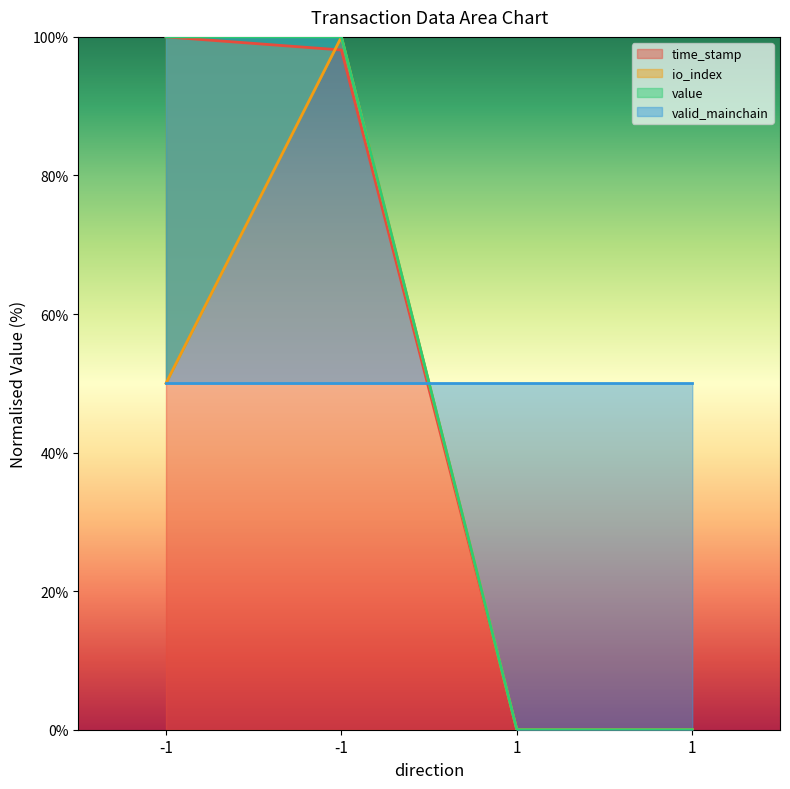

Which has a higher value, -1 or 1?

-1